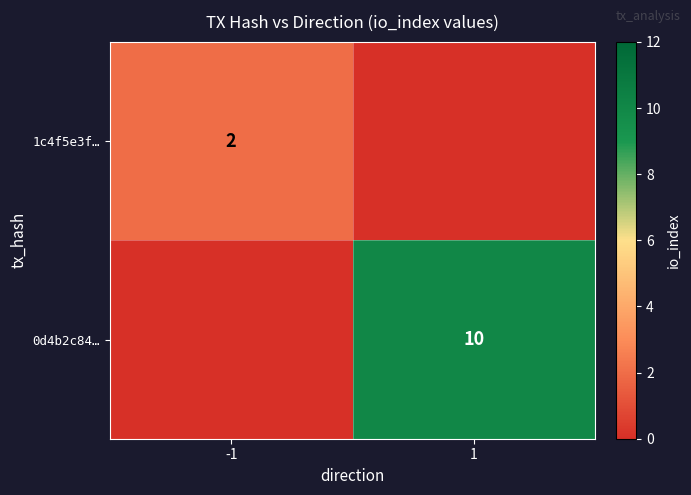

True or false: 1c4f5e3f… has a value of 3 at -1.

False